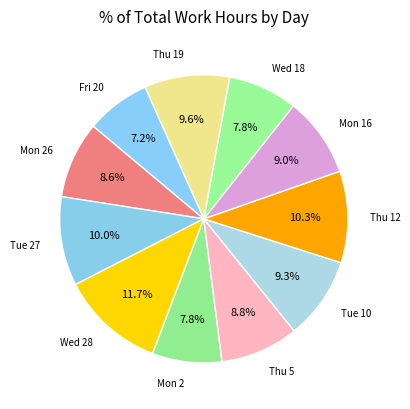

Which category has the smallest portion of the pie?

Fri 20